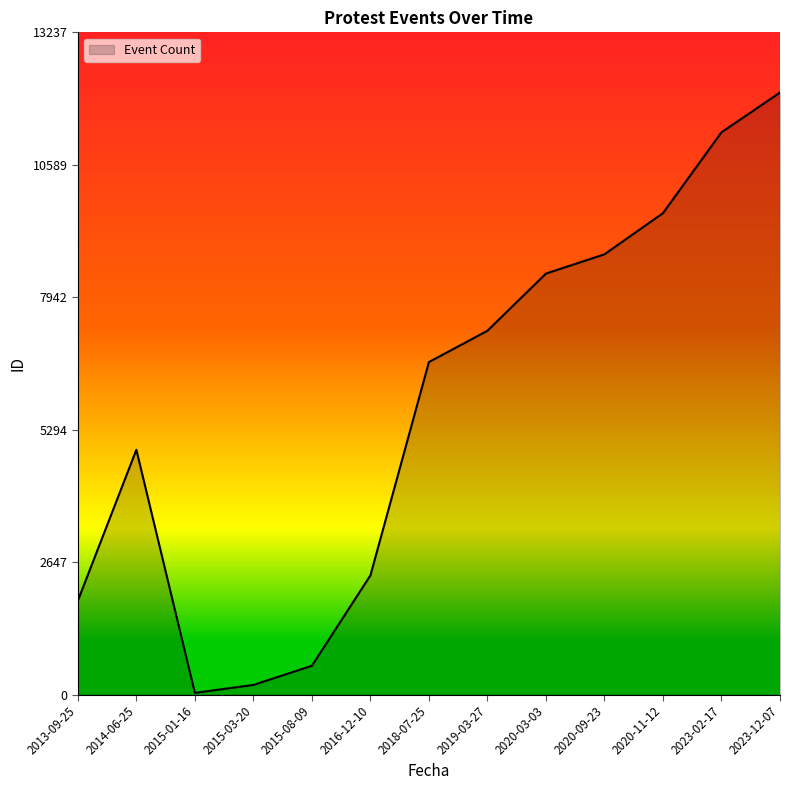

How many lines are shown in the chart?

1